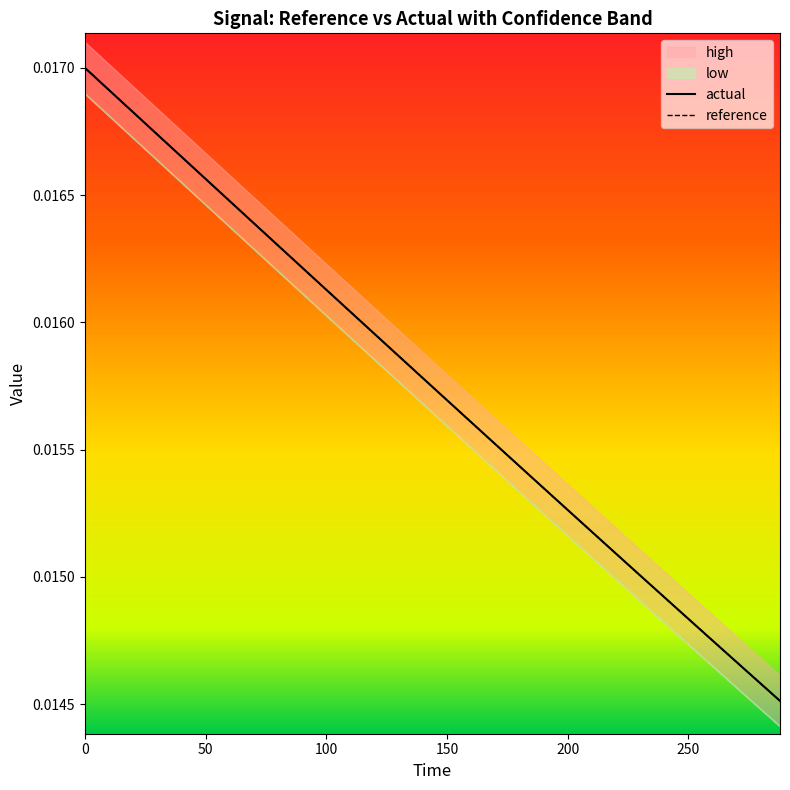

Rank the categories by high value from highest to lowest.

0.0, 14.4, 28.8, 43.2, 57.6, 72.0, 86.4, 100.8, 115.2, 129.6, 144.0, 158.4, 172.8, 187.2, 201.6, 216.0, 230.4, 244.8, 259.2, 273.6, 288.0